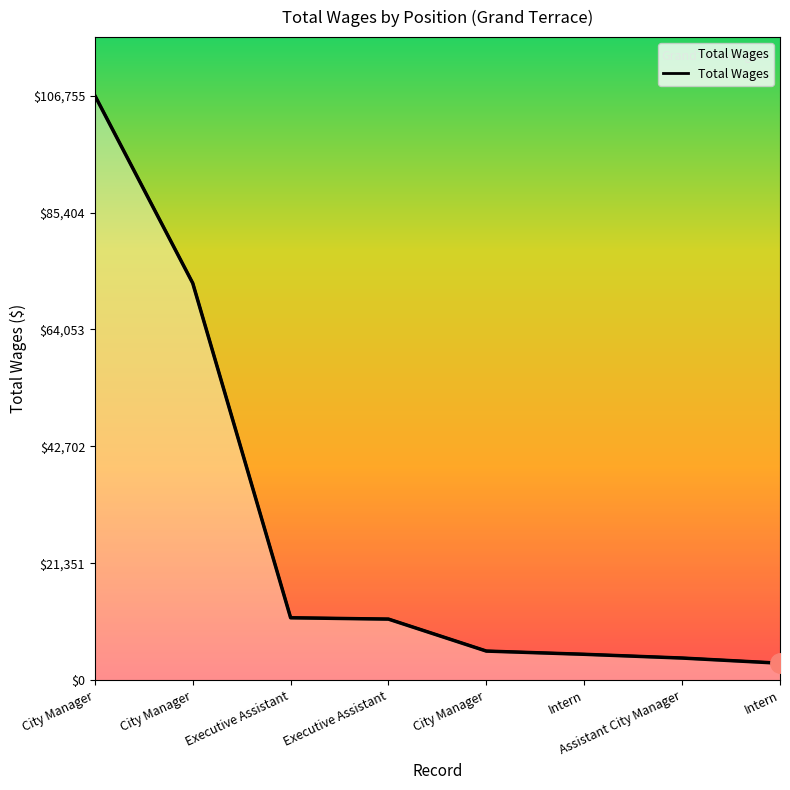

What is the difference between the maximum and minimum values?

103634